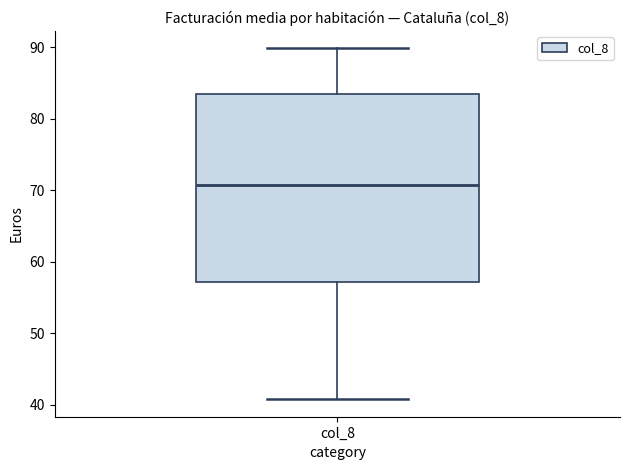

Transcribe this box plot: give where the median line is, the range the box spans, and where the two whiskers end, as read against the y-axis. The values are not printed on the chart, so give them approximately, as read against the axis.

median 71, box 57 to 83, whiskers 41 to 90